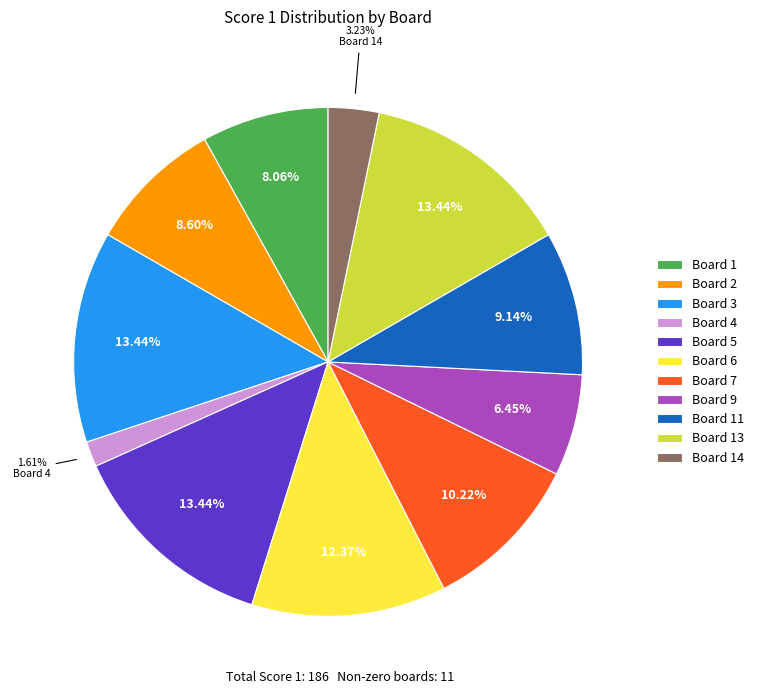

Does Board 2 represent more than half of the total?

No